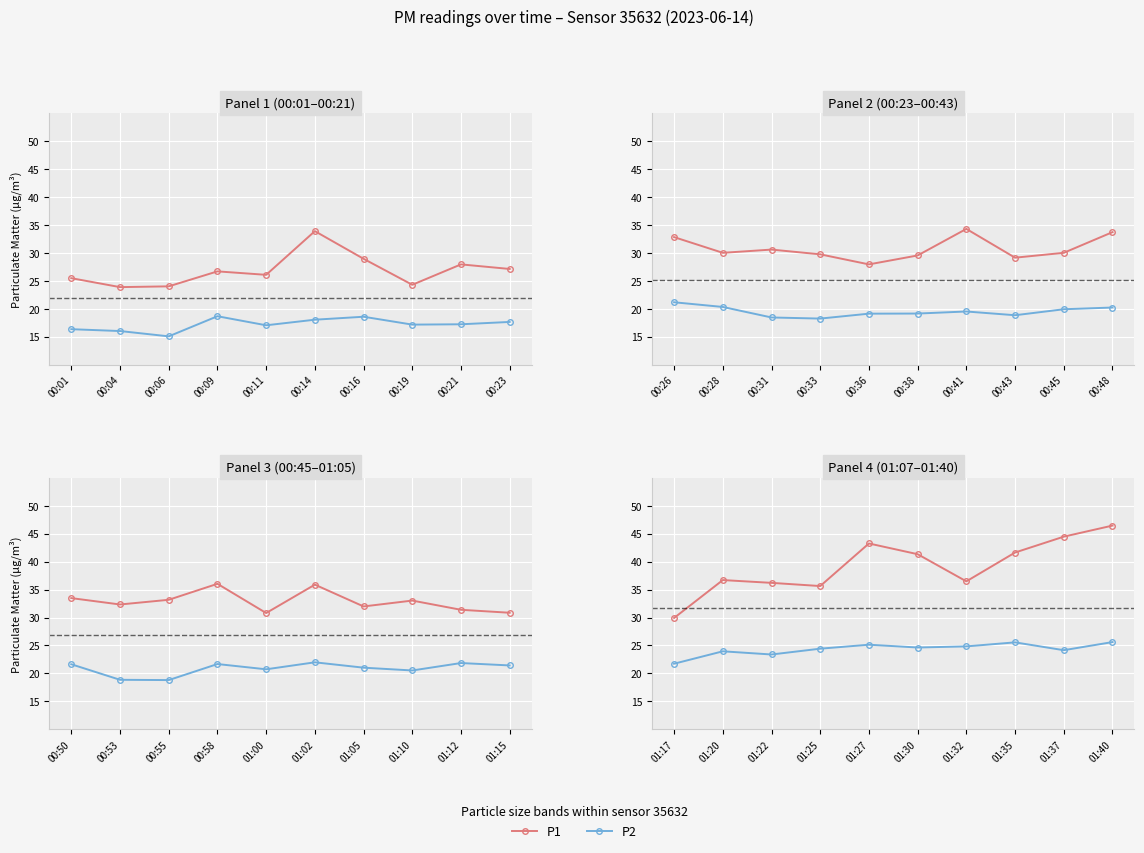

True or false: P1 has more than 1 interior local peaks.

True